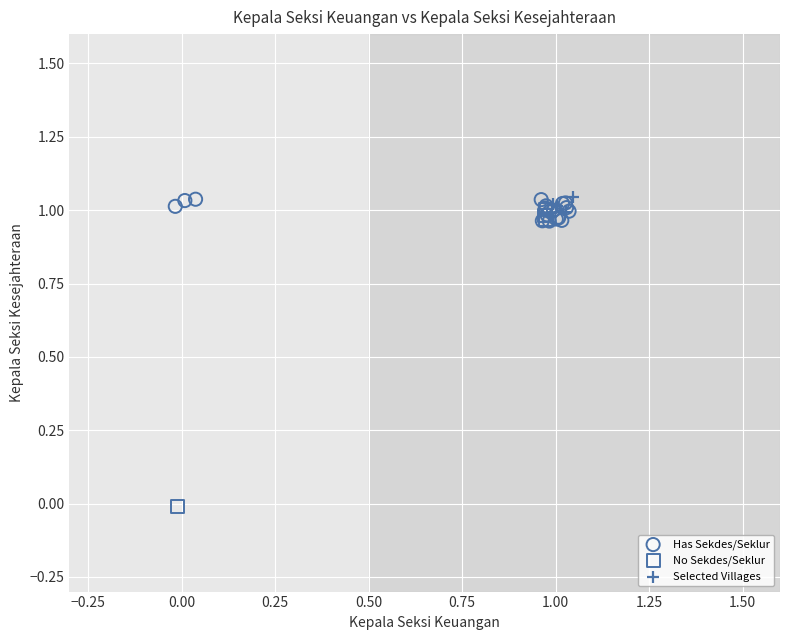

Which series has the widest spread of Y values?

No Sekdes/Seklur